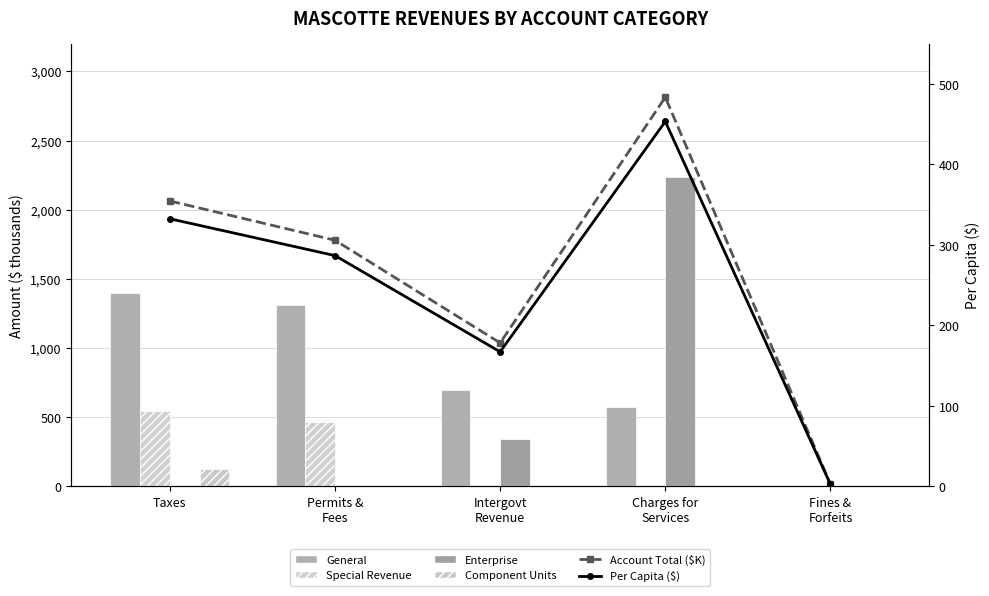

At which label is Component Units closest to 60?

Permits &
Fees